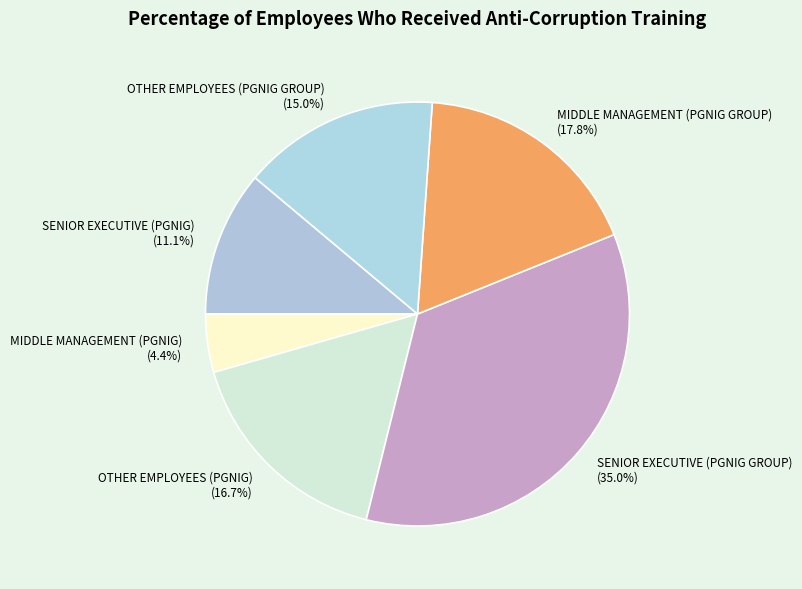

To the nearest percent, what percentage of the pie is OTHER EMPLOYEES (PGNIG)?

17%